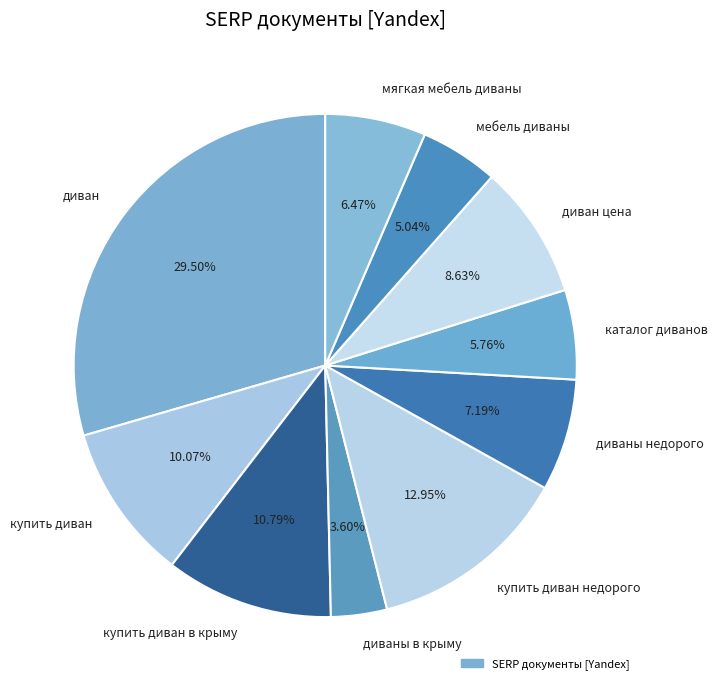

To the nearest percent, what is the average slice percentage?

10%